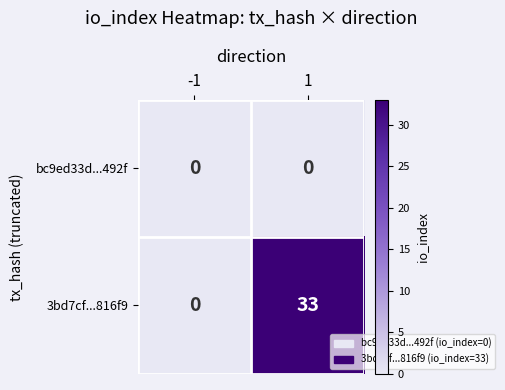

Which series has the largest range (max minus min)?

3bd7cf...816f9